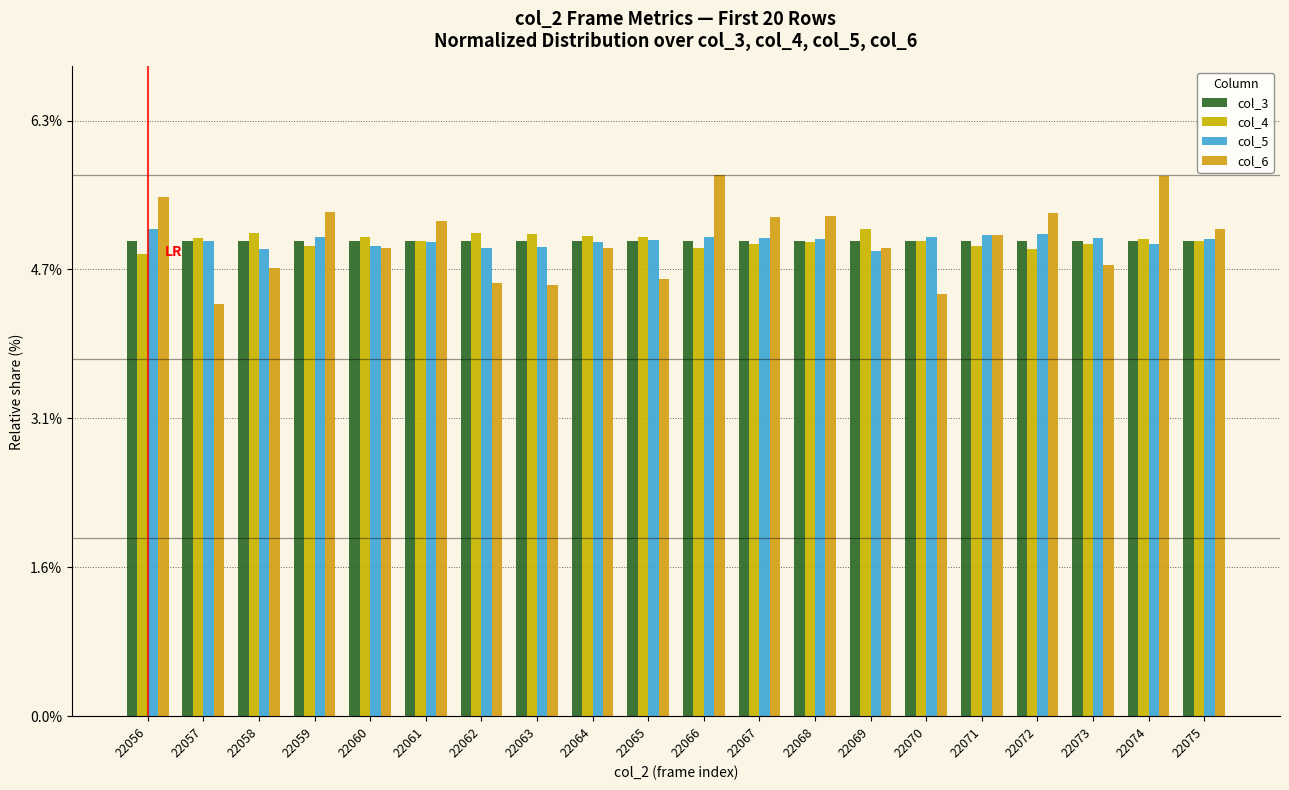

At which category does the chart reach its peak across all series?

22066